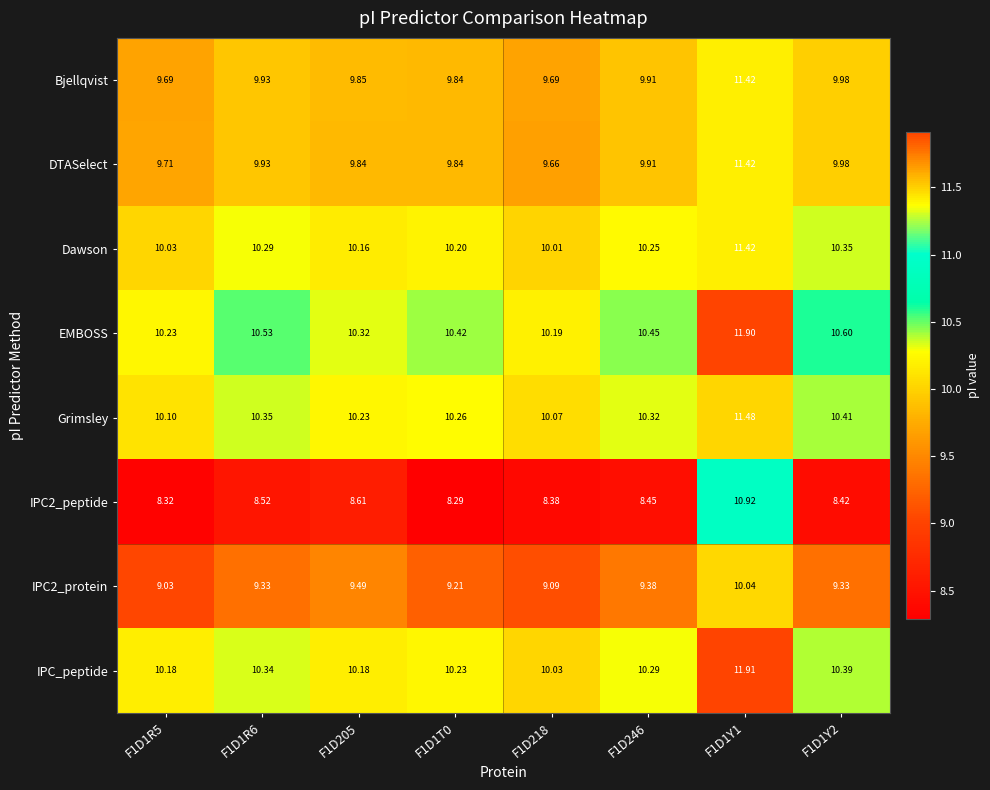

Is the value of IPC_peptide at F1D1R6 greater than the value of IPC2_protein at F1D1Y2?

Yes